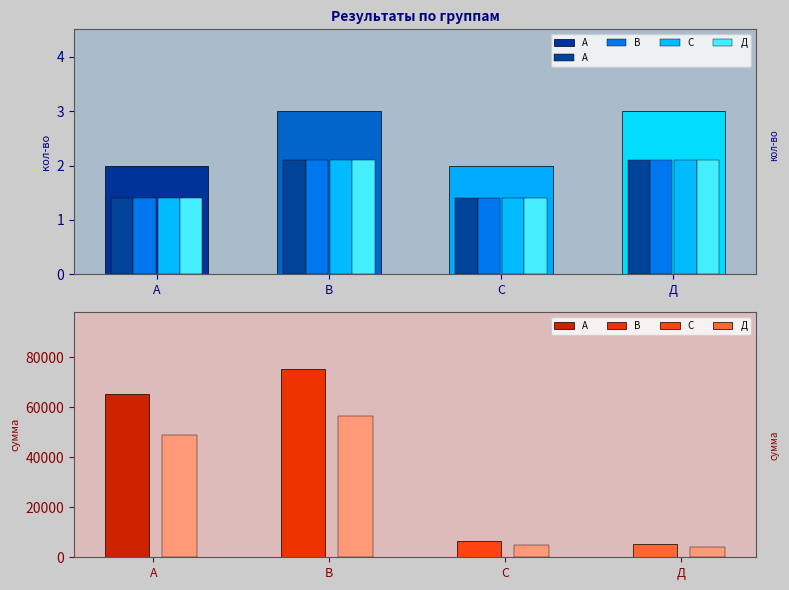

What are all the series names shown in the legend?

А, В, С, Д